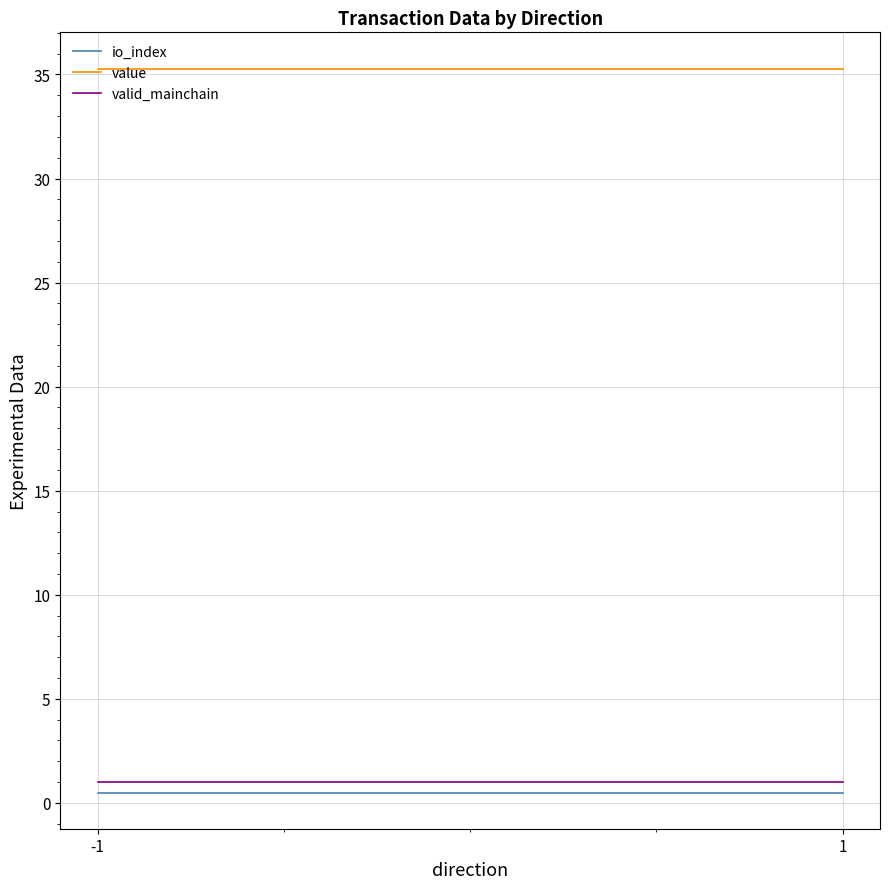

What is the maximum value shown in the chart?

35.3